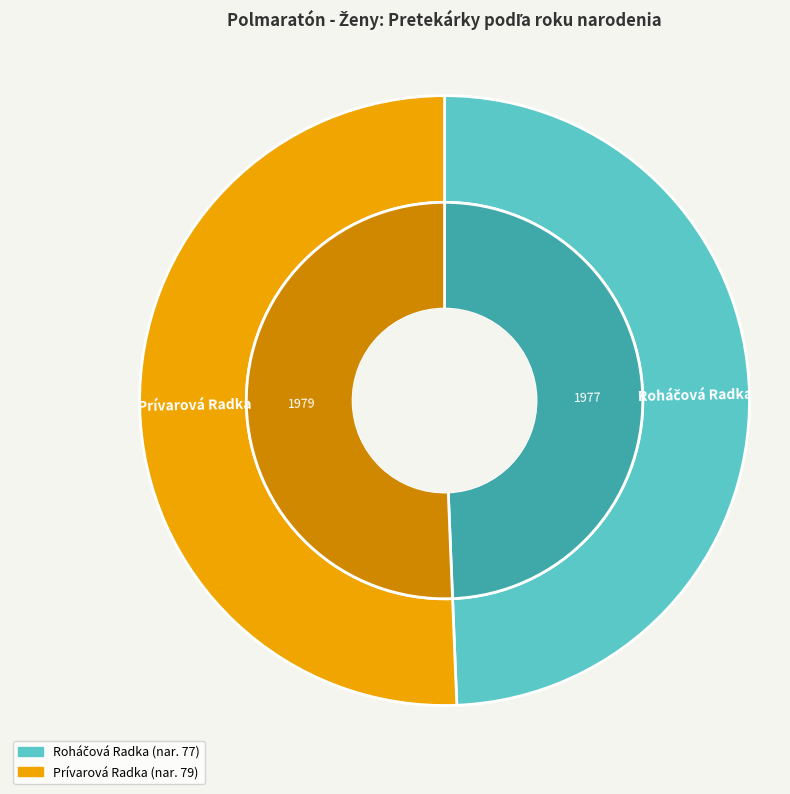

Is Prívarová Radka the majority of the pie?

Yes